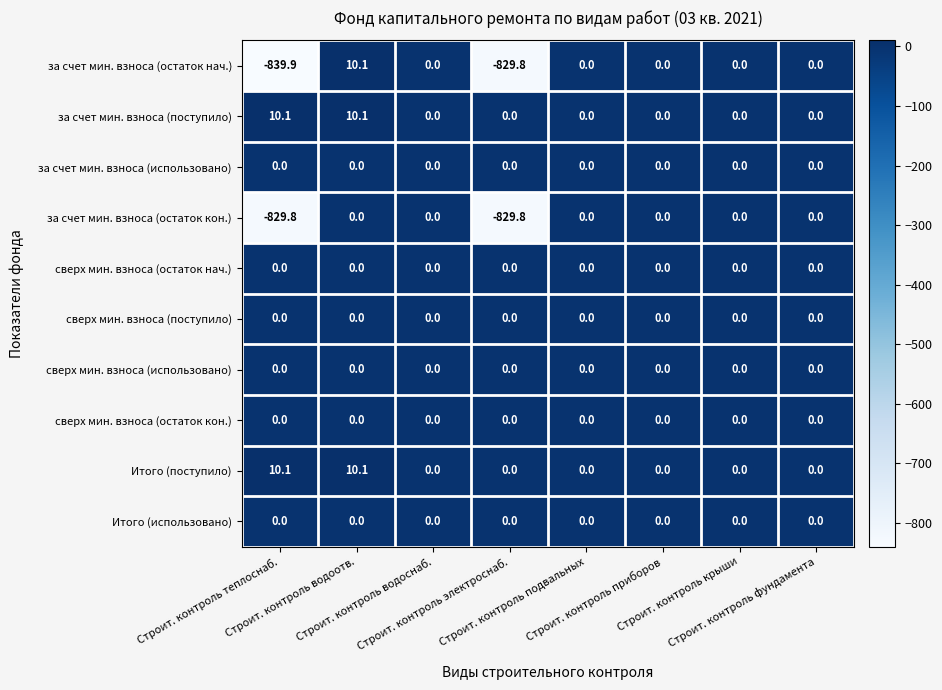

What is the greatest value displayed?

10.1